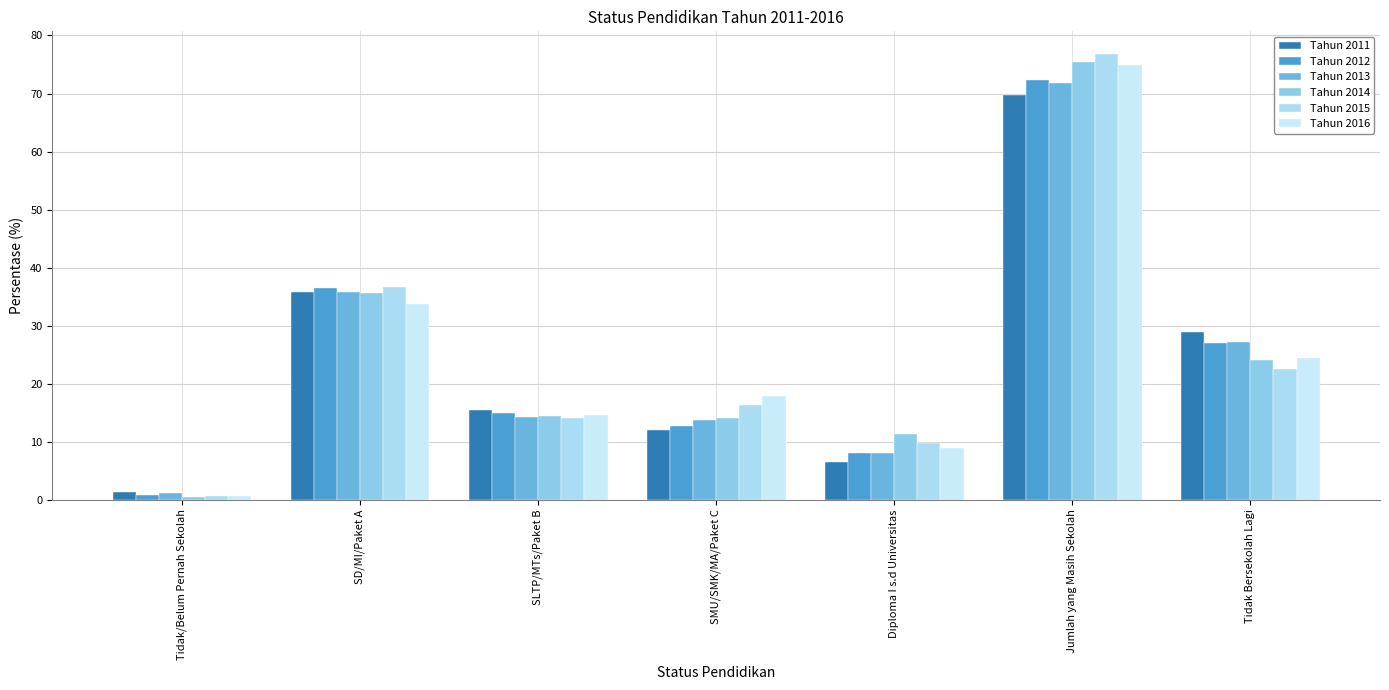

What is the difference between the highest and lowest values at SMU/SMK/MA/Paket C?

5.9